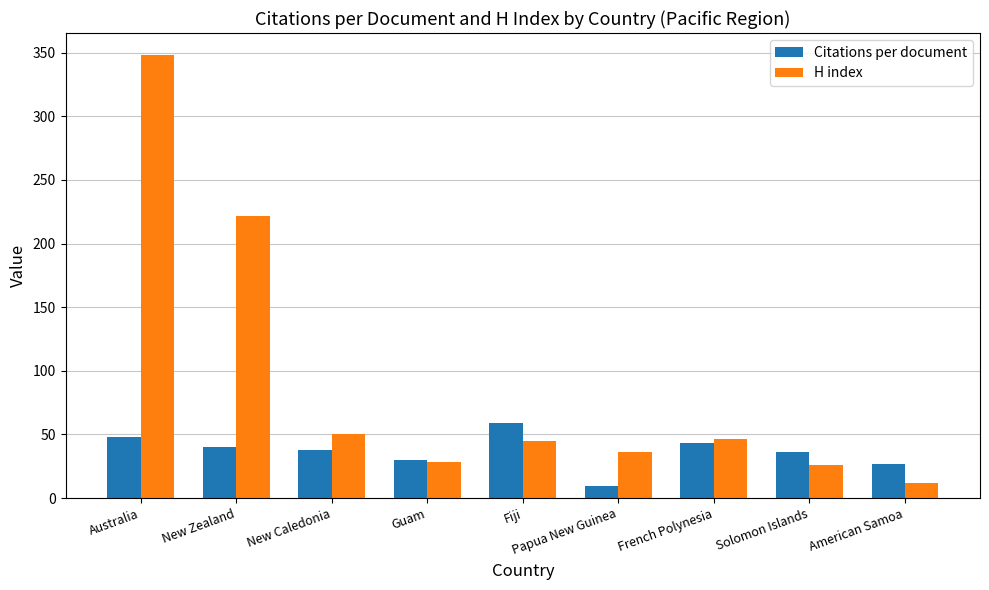

Which series has the largest total across all categories?

H index